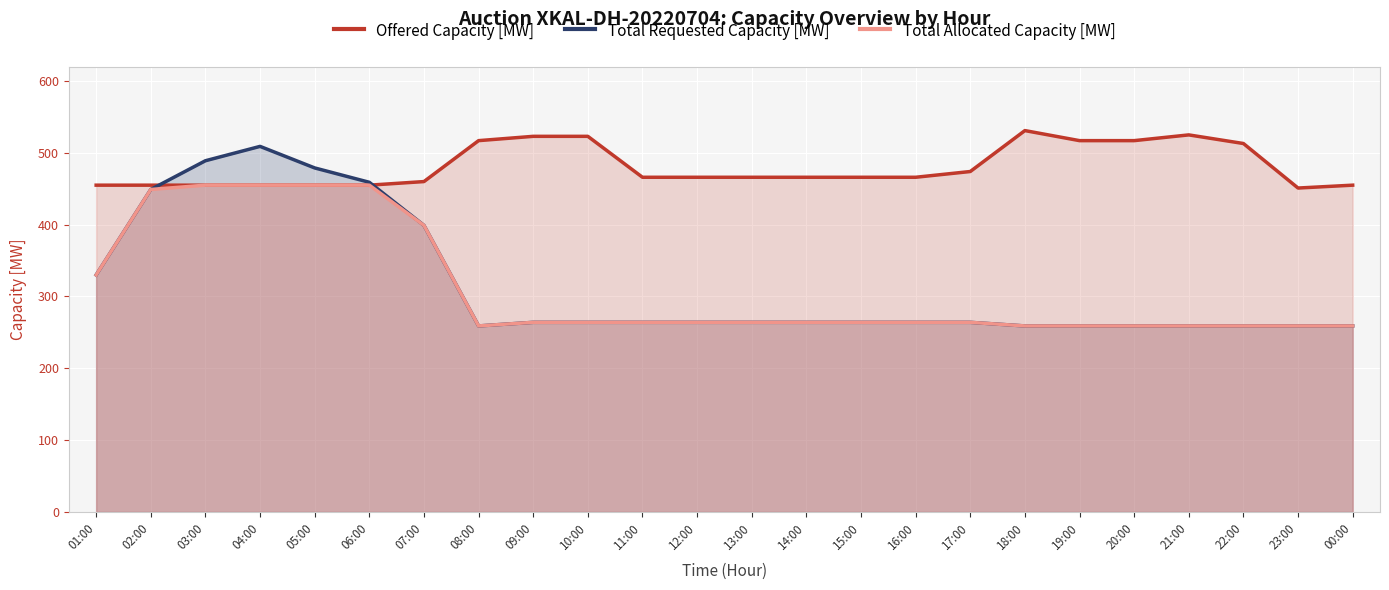

What is the difference between the highest and lowest values at 05:00?

24